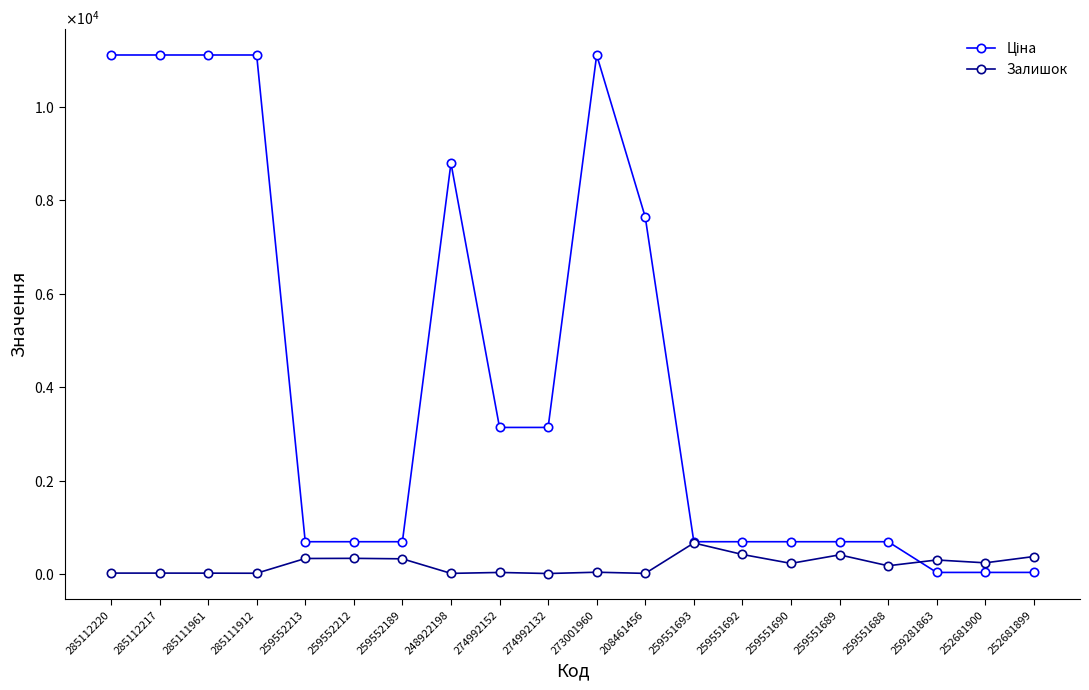

Reading left to right, list all the values displayed in this chart.

Ціна: 285112220=11113.6	285112217=11113.6	285111961=11113.6	285111912=11113.6	259552213=689.1	259552212=689.1	259552189=689.1	248922198=8797.6	274992152=3136.8	274992132=3136.8	273001960=11113.6	208461456=7641.9	259551693=689.1	259551692=689.1	259551690=689.1	259551689=689.1	259551688=689.1	259281863=31.3	252681900=31.7	252681899=31.7
Залишок: 285112220=17.0	285112217=17.0	285111961=16.0	285111912=14.0	259552213=330.0	259552212=333.0	259552189=323.0	248922198=11.0	274992152=31.0	274992132=8.0	273001960=36.0	208461456=11.0	259551693=662.0	259551692=416.0	259551690=225.0	259551689=408.0	259551688=174.0	259281863=298.0	252681900=237.0	252681899=372.0